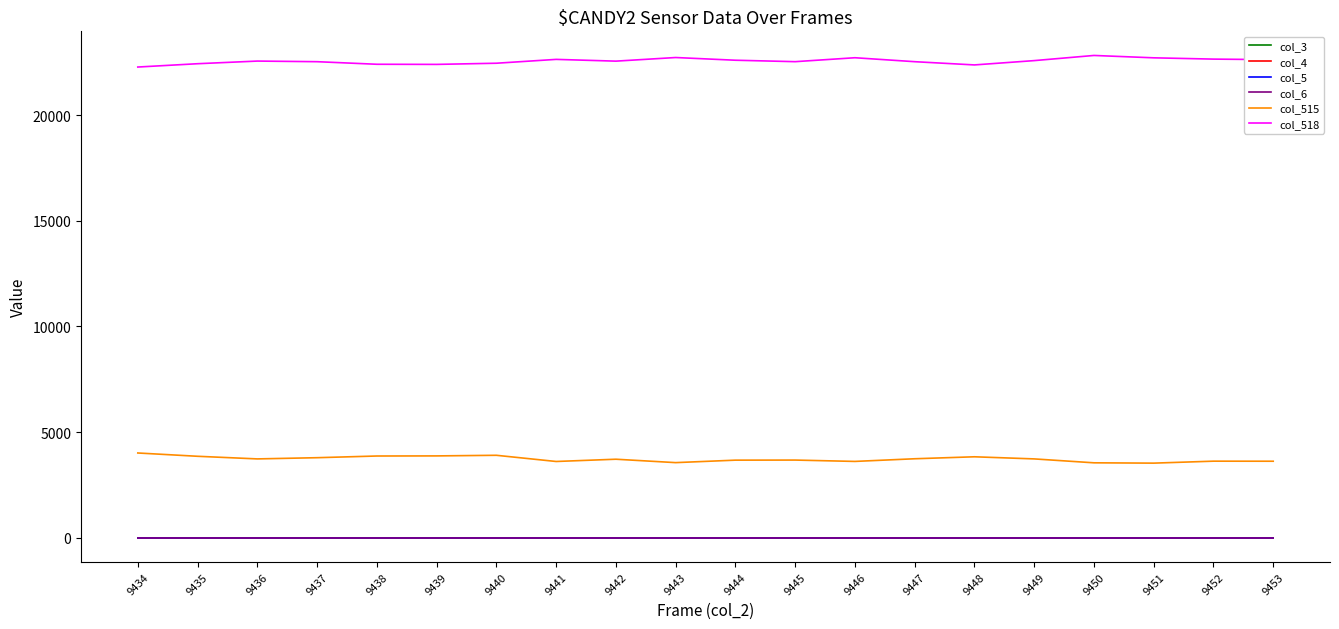

Between 9443 and 9439, which is larger?

9443